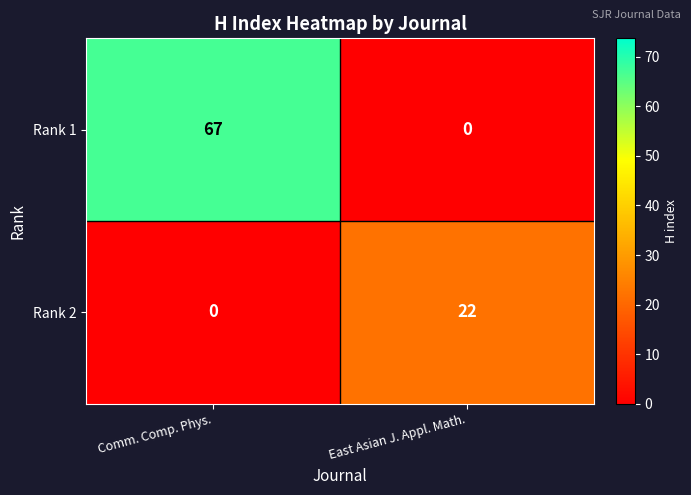

How many series are shown in this chart?

2